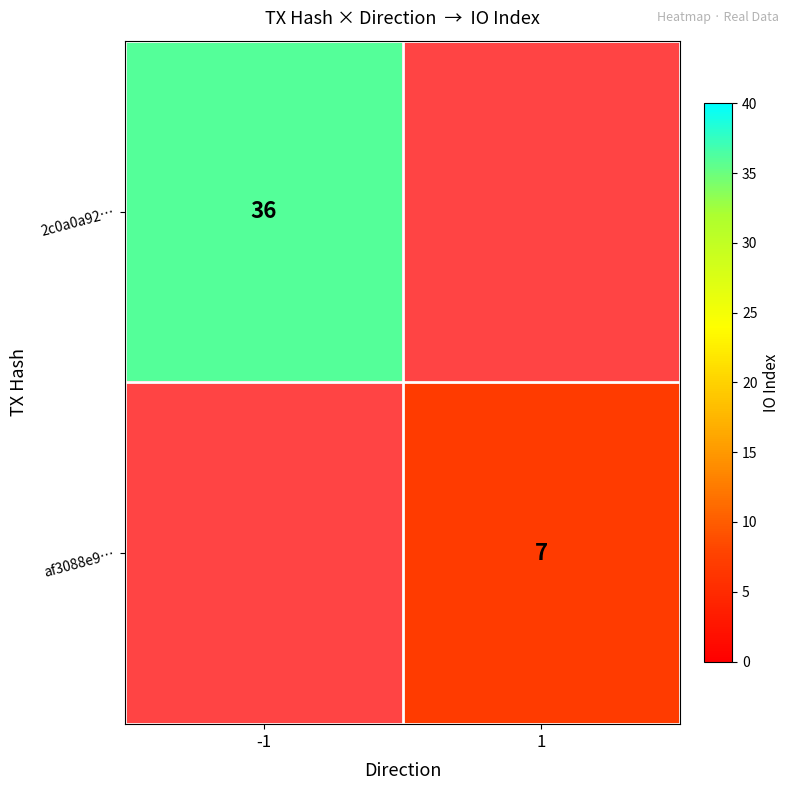

Between 1 and -1, which is larger?

-1